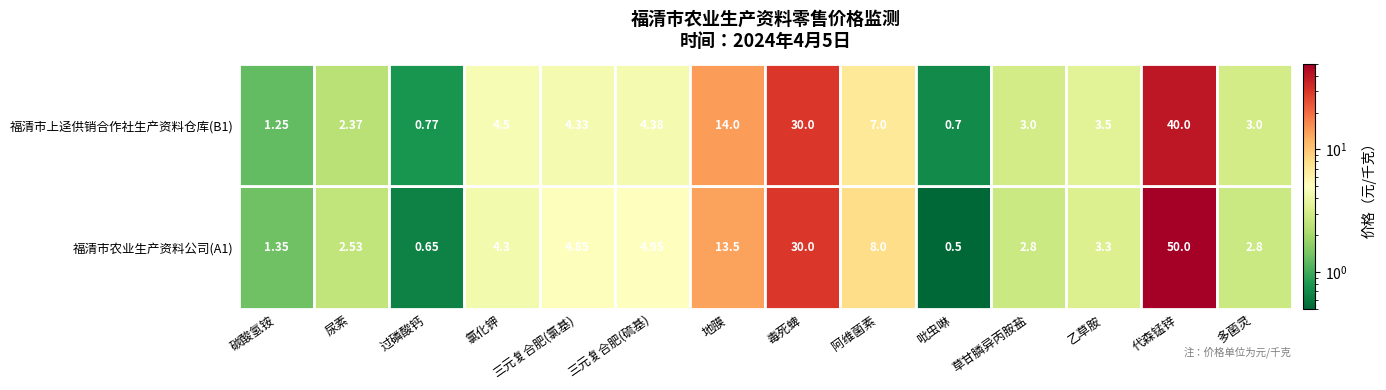

Reading left to right, extract all data points from this chart.

碳酸氢铵: 1.4	1.2
尿素: 2.5	2.4
过磷酸钙: 0.7	0.8
氯化钾: 4.3	4.5
三元复合肥(氯基): 4.8	4.3
三元复合肥(硫基): 5.0	4.4
地膜: 13.5	14.0
毒死蜱: 30.0	30.0
阿维菌素: 8.0	7.0
吡虫啉: 0.5	0.7
草甘膦异丙胺盐: 2.8	3.0
乙草胺: 3.3	3.5
代森锰锌: 50.0	40.0
多菌灵: 2.8	3.0